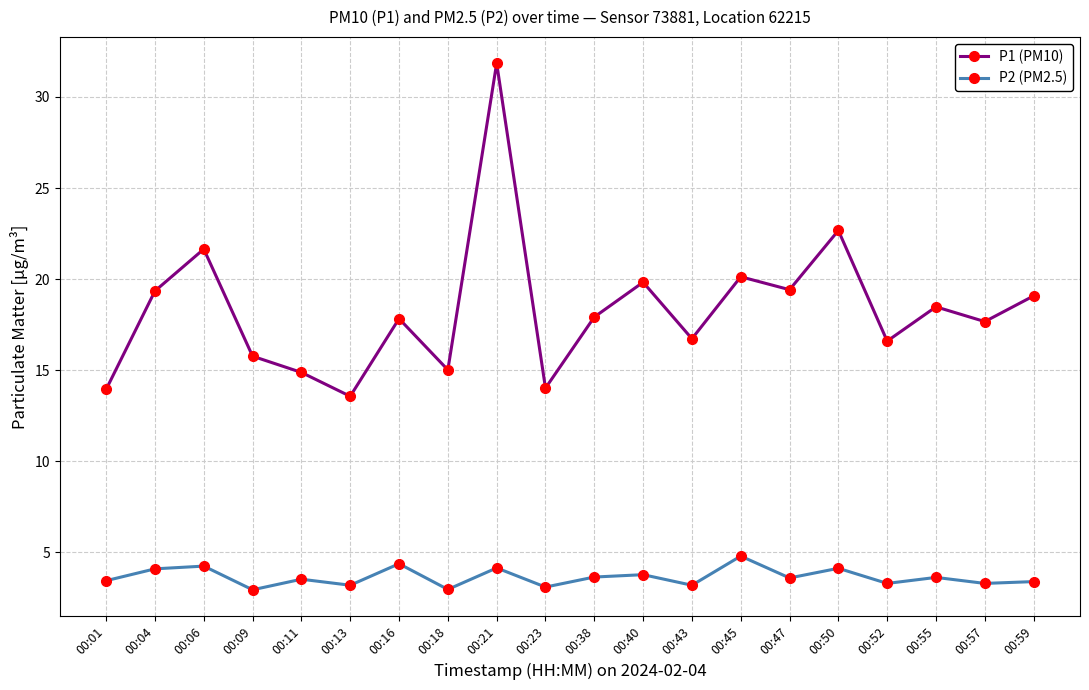

At which category does the chart reach its peak across all series?

00:21